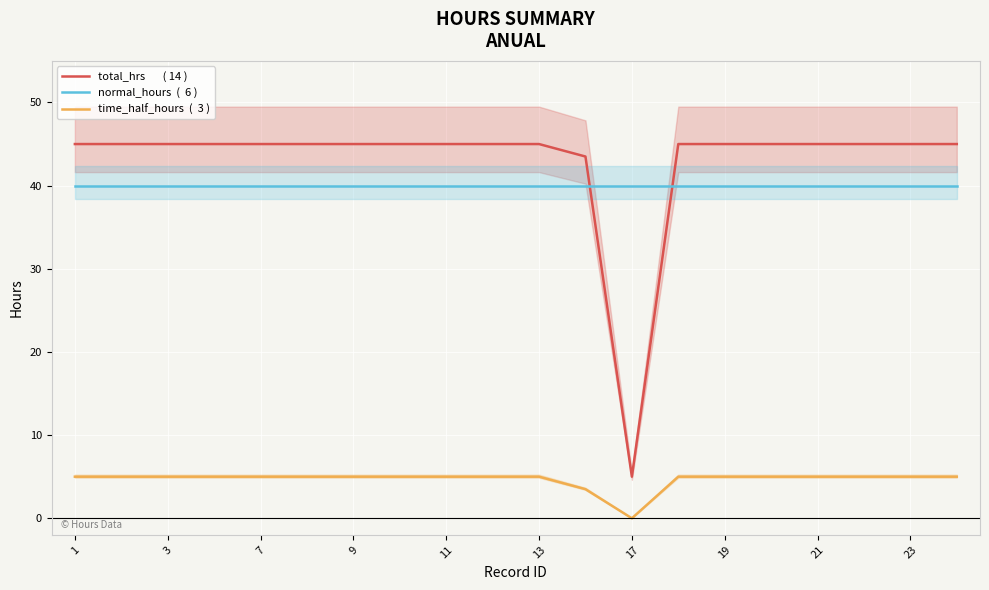

Which series changed the most between 13 and 15?

total_hrs       ( 14 )